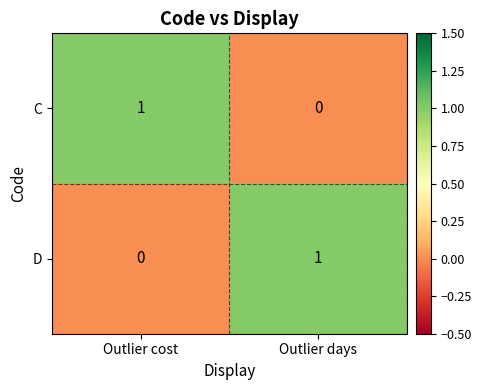

The value of D at Outlier cost is 0. True or false?

True